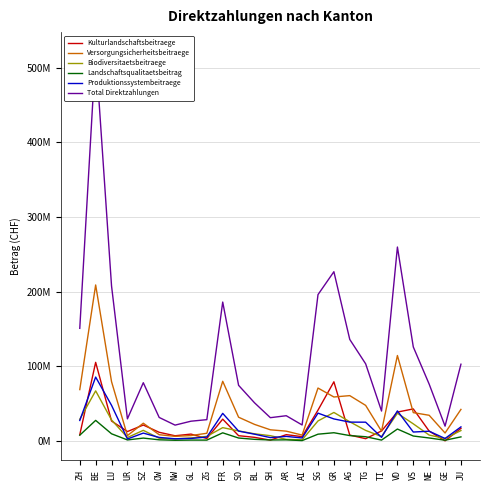

In Total Direktzahlungen, how many points are lower than both neighbors (excluding endpoints)?

6